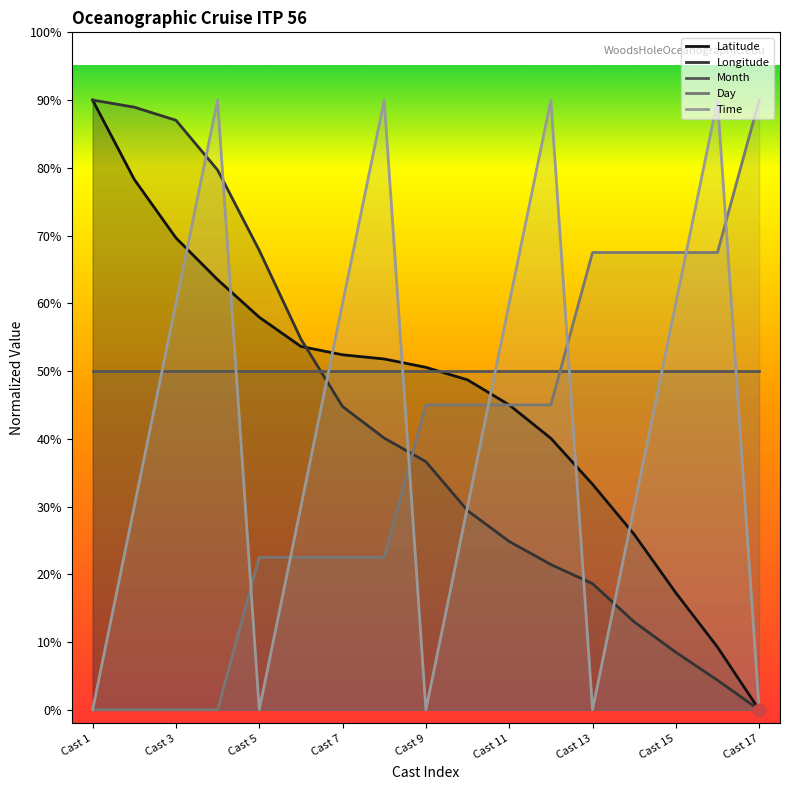

Which series has the largest Y range (max minus min)?

Latitude